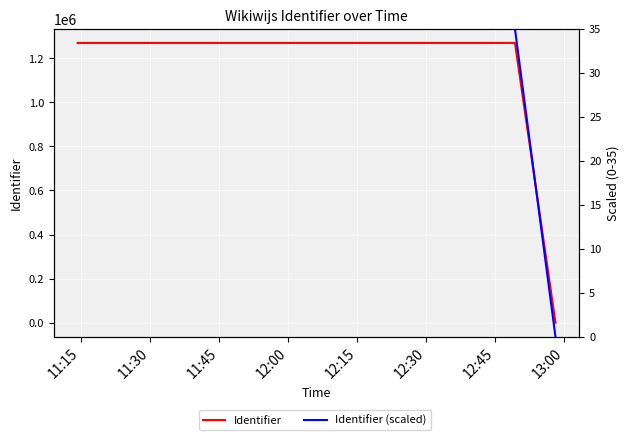

At which category does the chart reach its peak across all series?

12:45